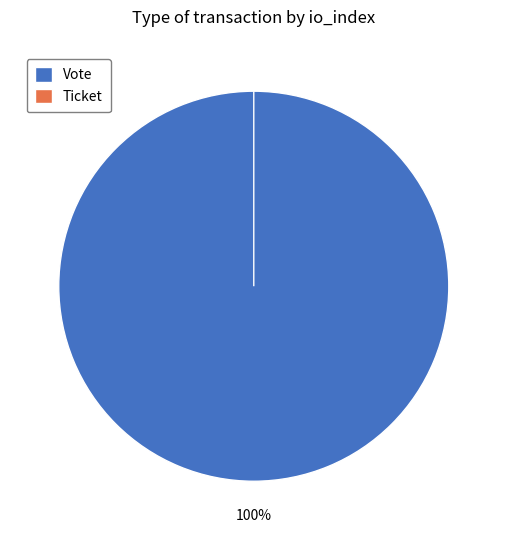

What is the change in value from Vote to Ticket?

-1